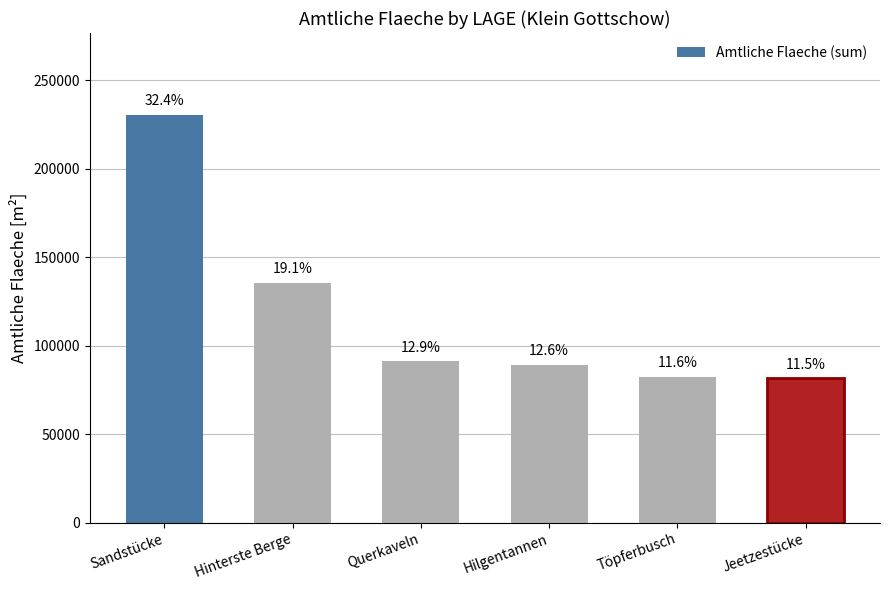

What is the smallest value displayed?

81450